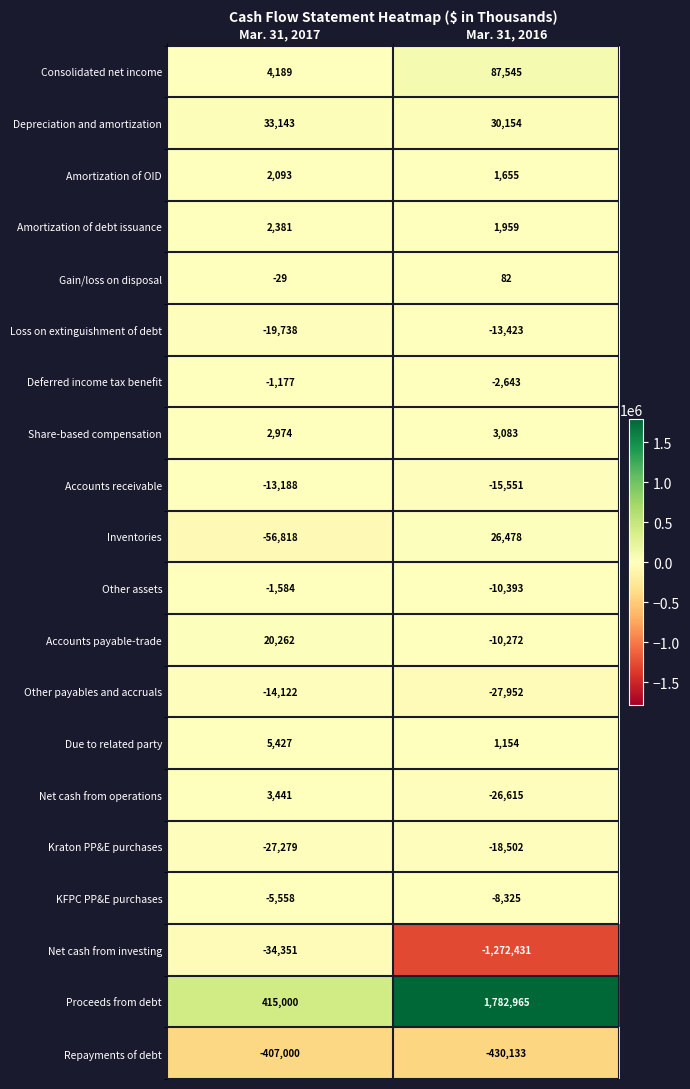

Which series has the widest spread of values?

Proceeds from debt